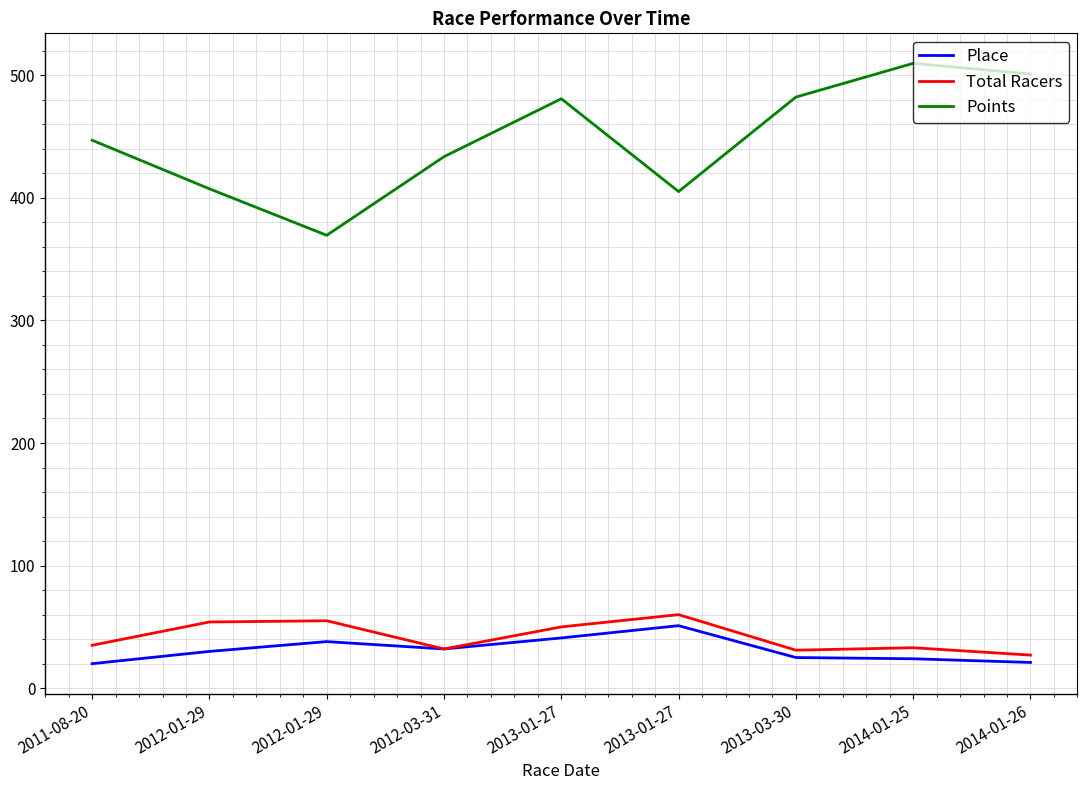

In Total Racers, how many points are higher than both neighbors (excluding endpoints)?

3